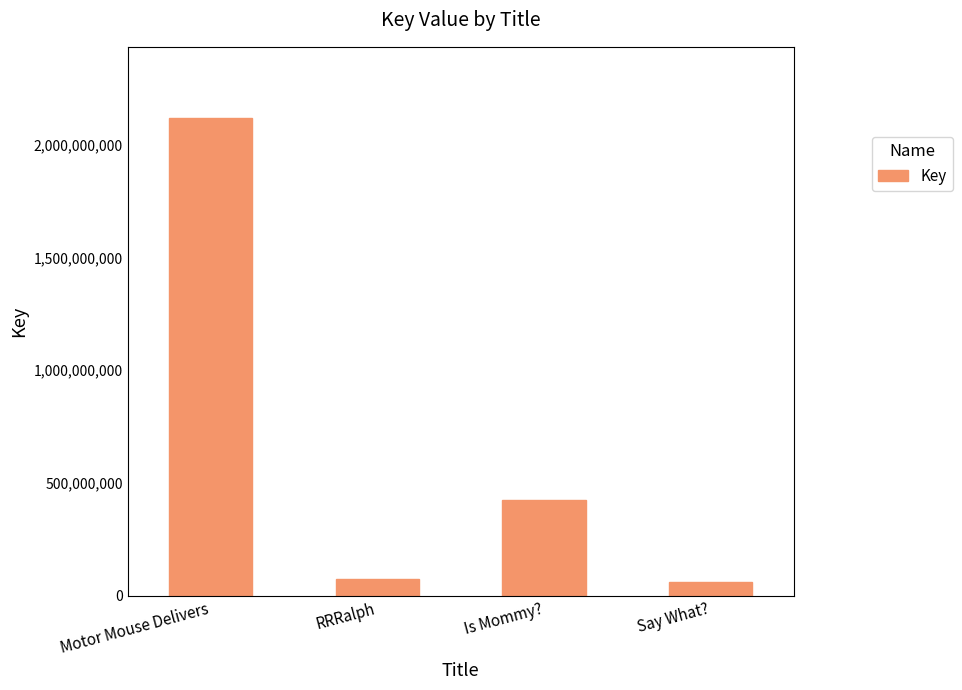

What is the difference between the values at Say What? and Motor Mouse Delivers?

2054737866